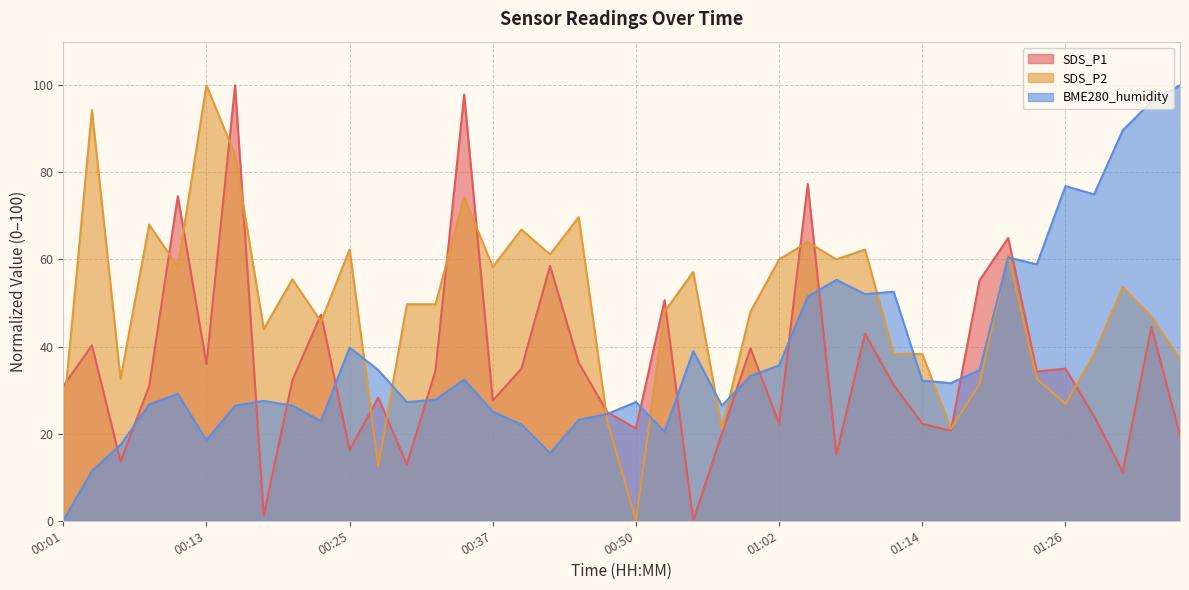

At which label is BME280_humidity closest to 50?

01:04